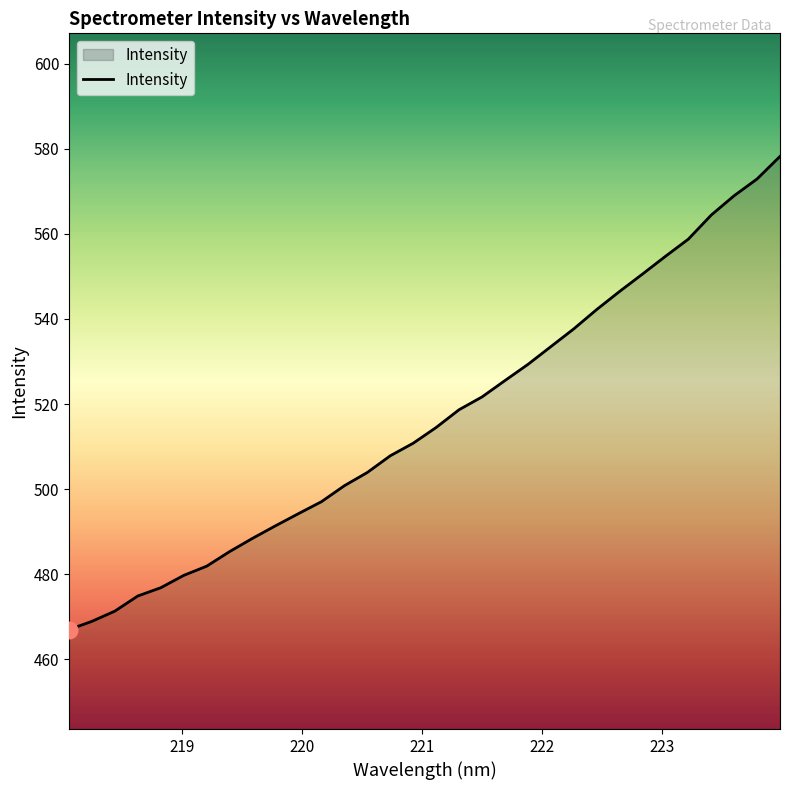

What is the difference between the maximum and minimum values?

111.2